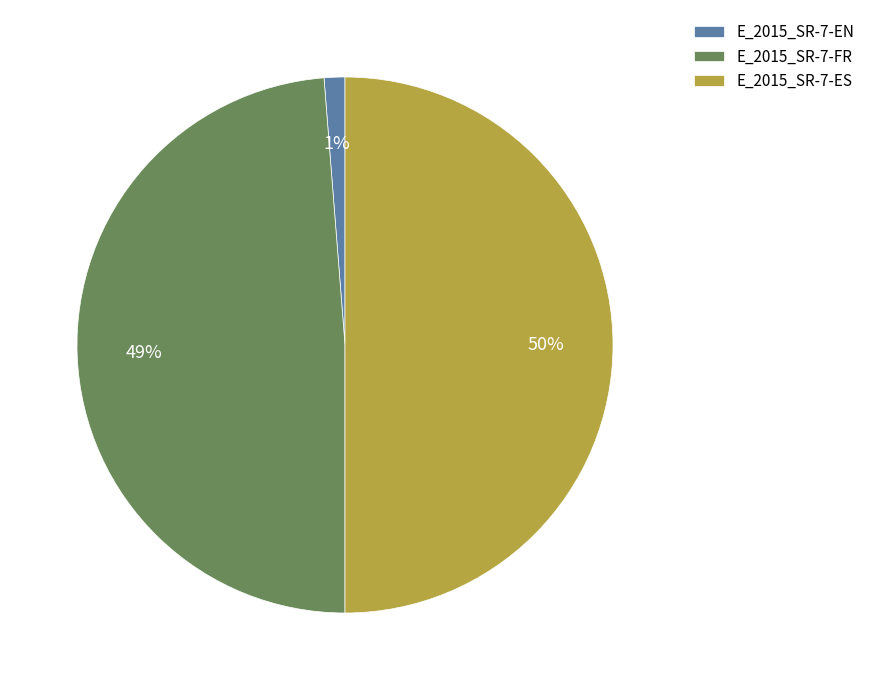

Which slice is the largest?

E_2015_SR-7-ES